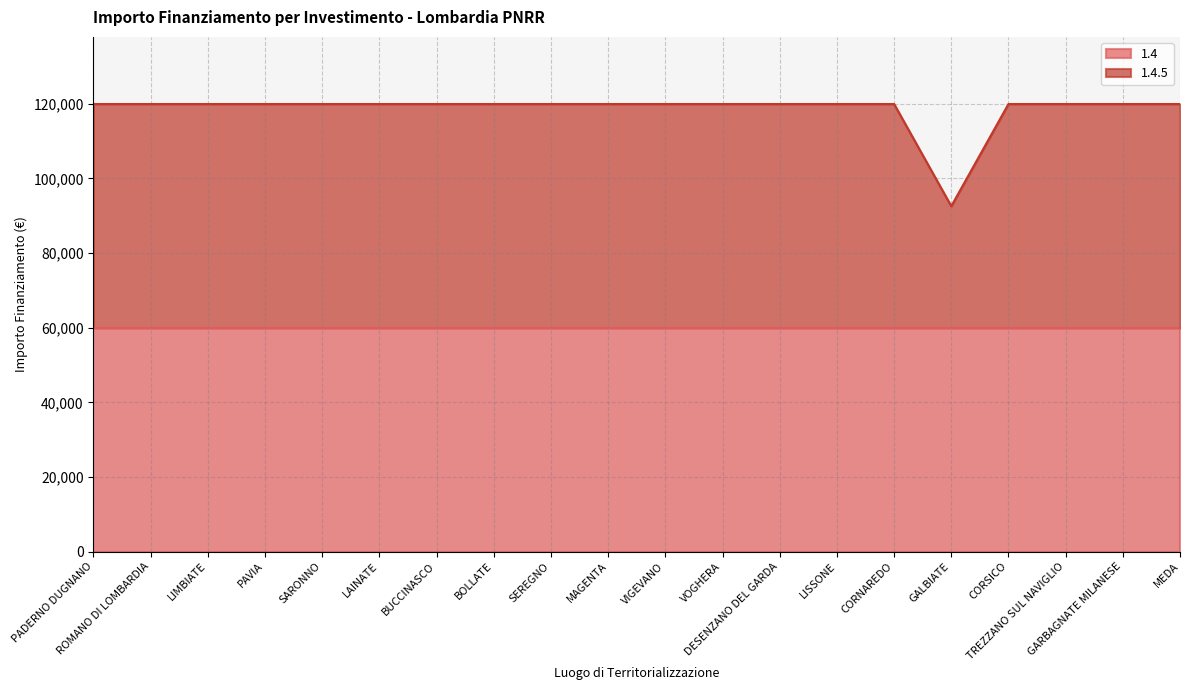

Where is the data nearest to the value 106243?

GALBIATE